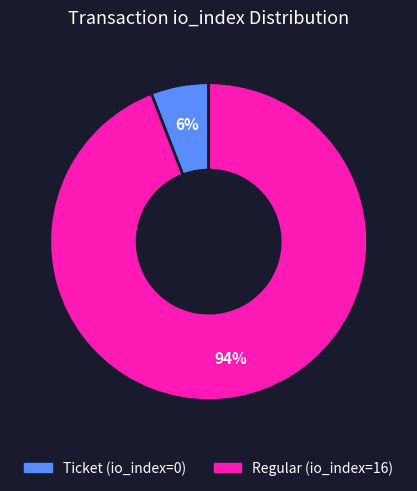

To the nearest percent, what is the average slice percentage?

50%